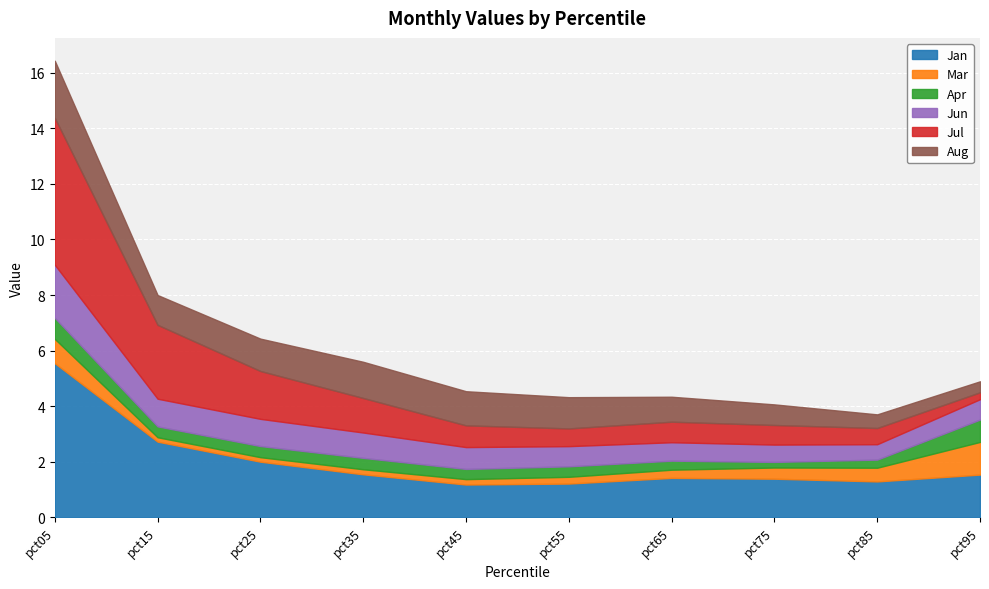

Count the number of data series in this chart.

6